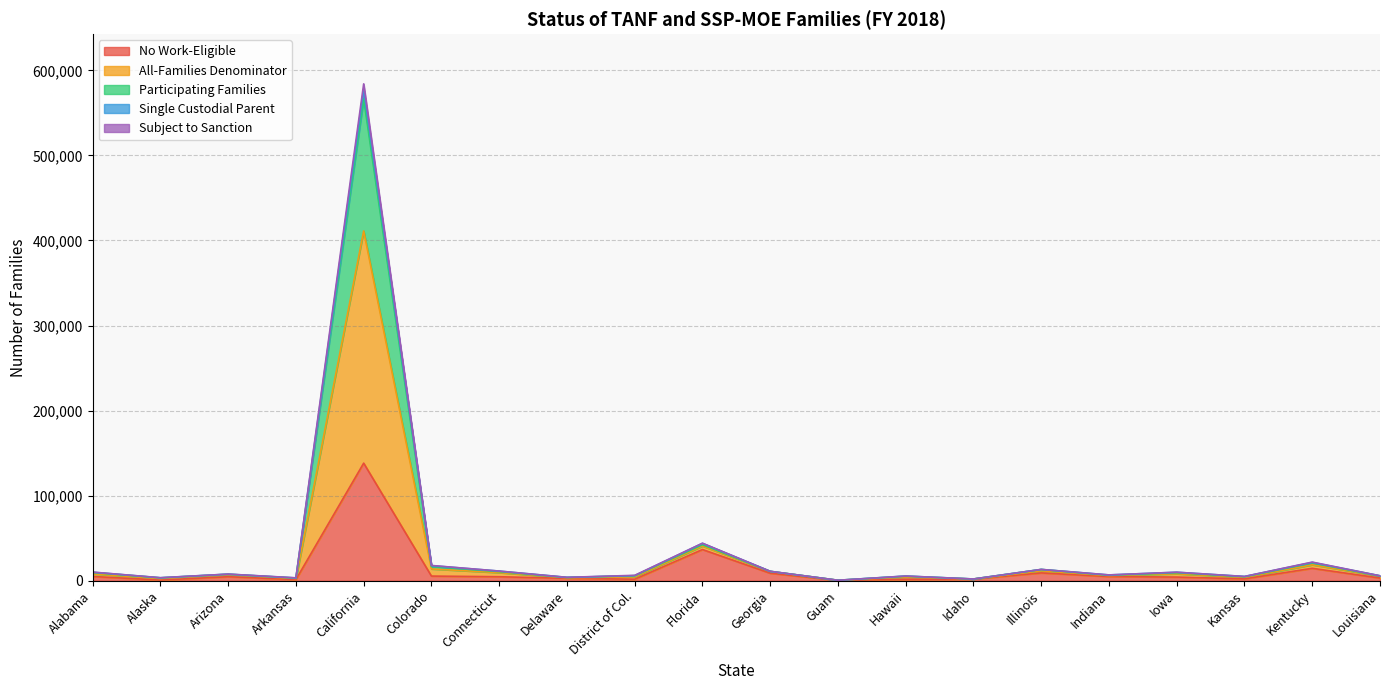

True or false: No Work-Eligible and All-Families Denominator cross at least once.

False